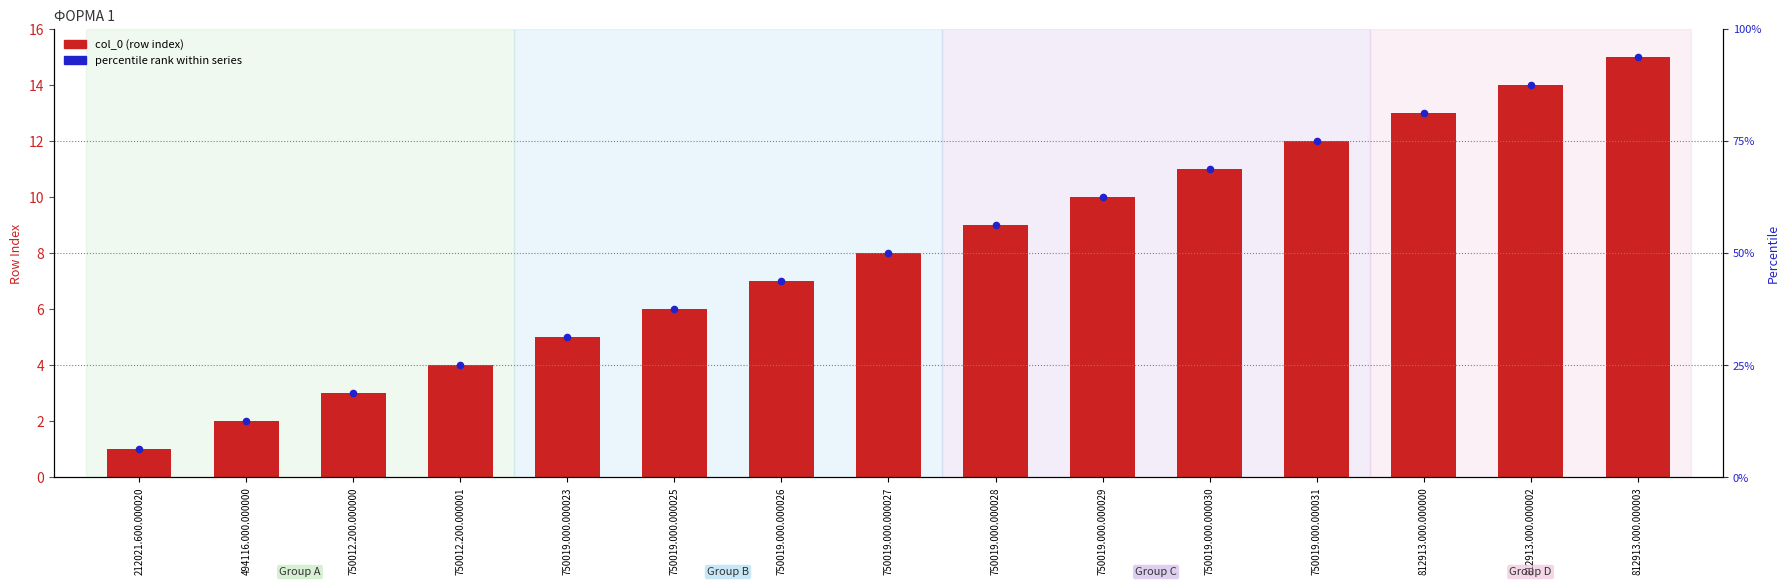

At how many categories does at least one series exceed 10?

5